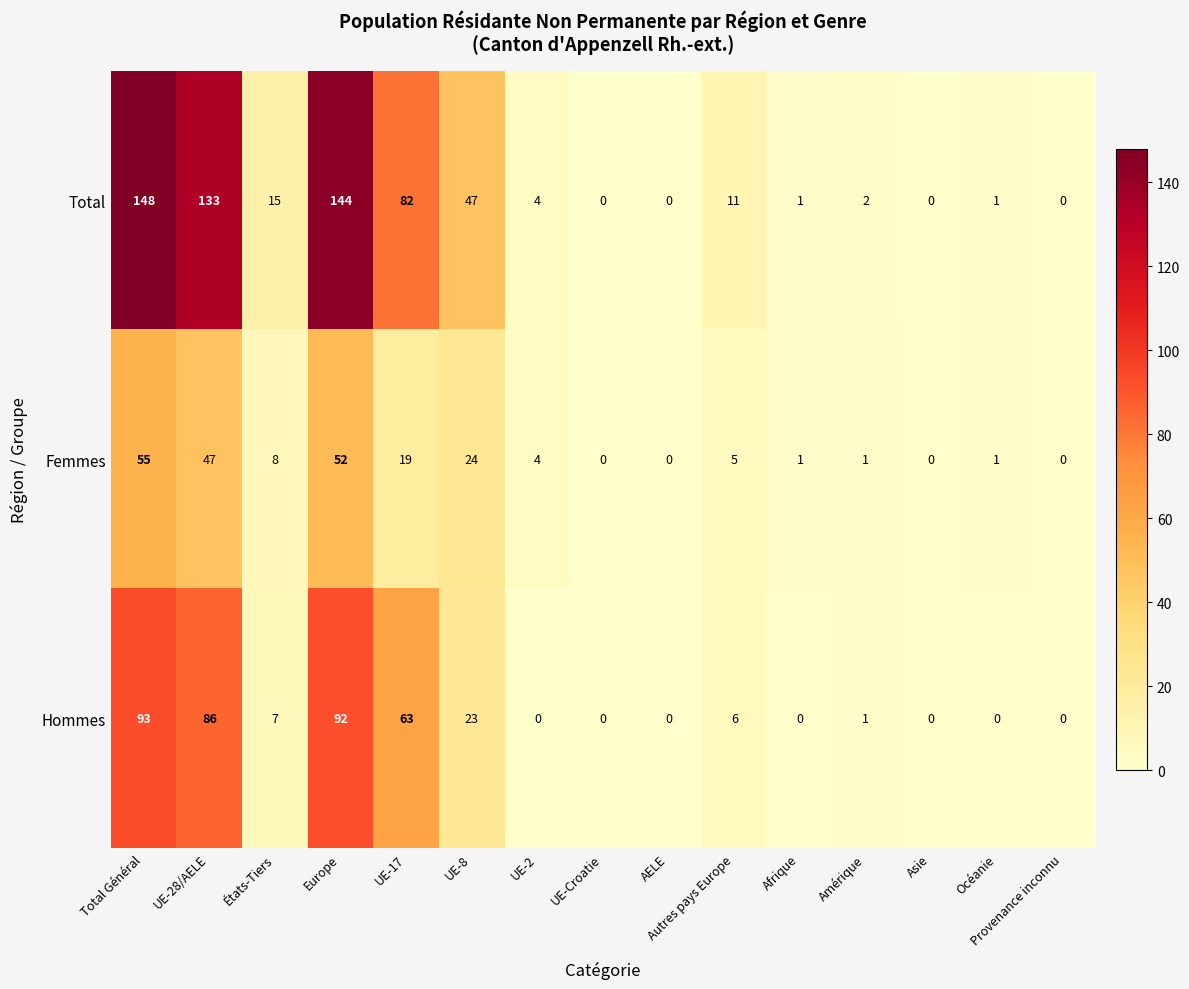

Which series has the largest total across all categories?

Total